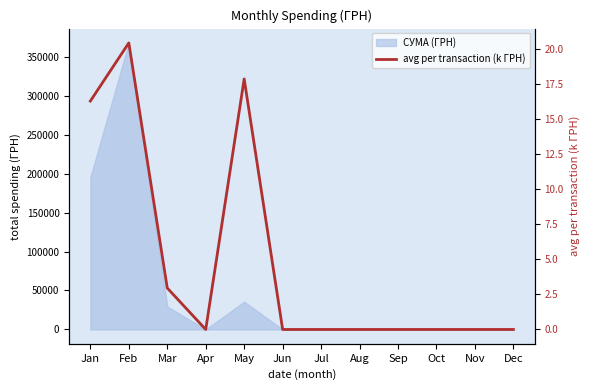

Where is the first local maximum?

Feb